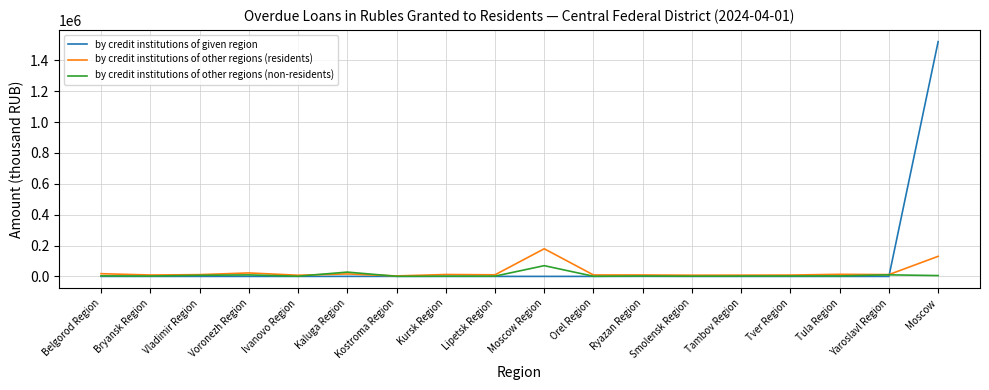

At which category is the sum across all series the highest?

Moscow